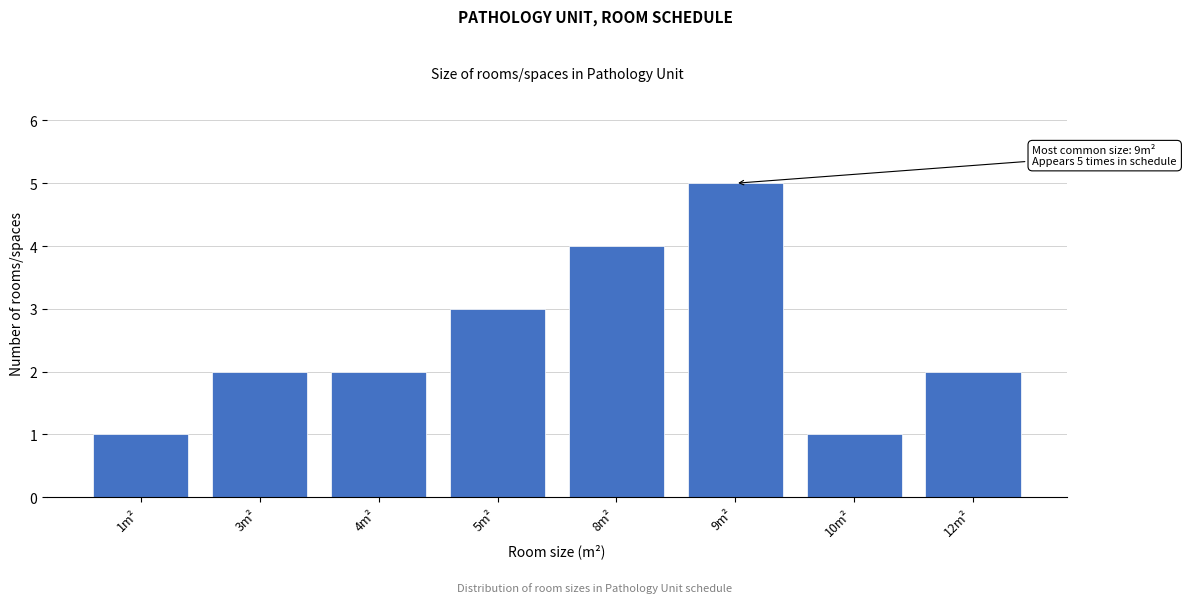

Reading left to right, transcribe all the data shown in this chart.

1m²=1	3m²=2	4m²=2	5m²=3	8m²=4	9m²=5	10m²=1	12m²=2